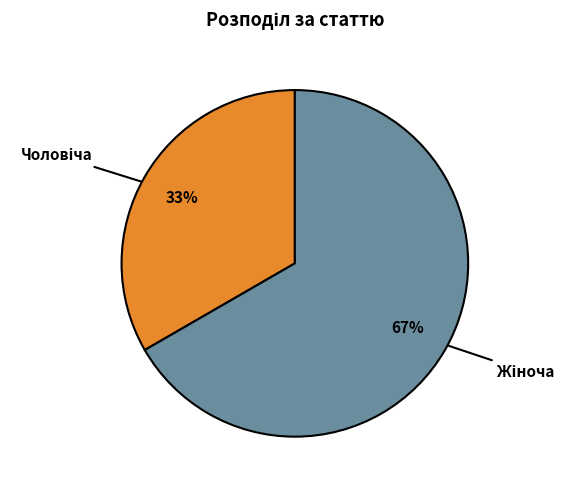

How many segments does this pie chart have?

2